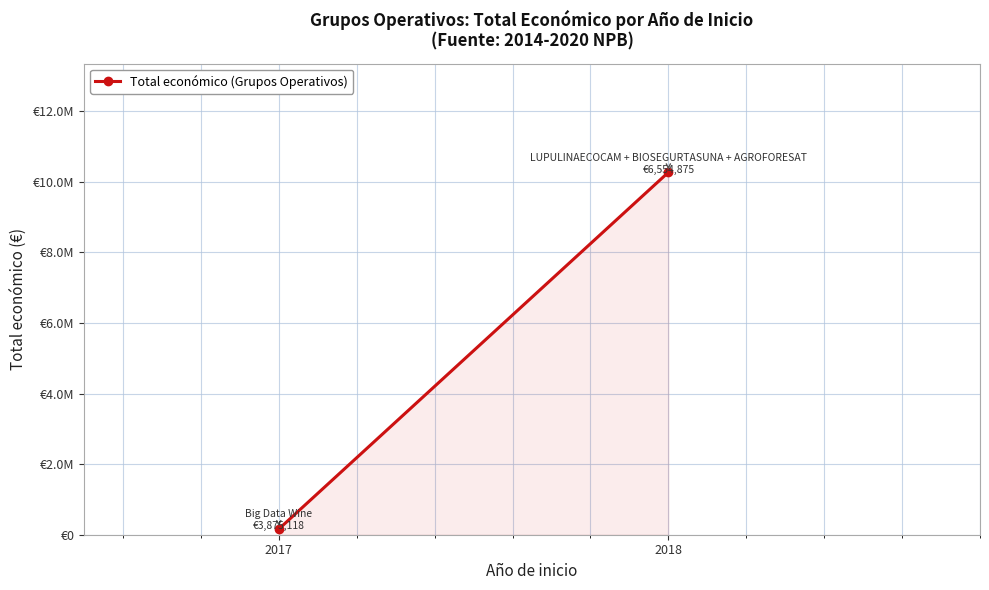

What is the difference between the maximum and minimum values?

10107893